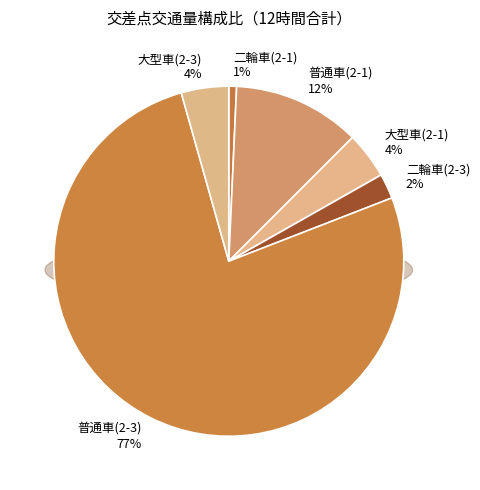

To the nearest percent, what percentage of the pie is 二輪車(2-3)?

2%